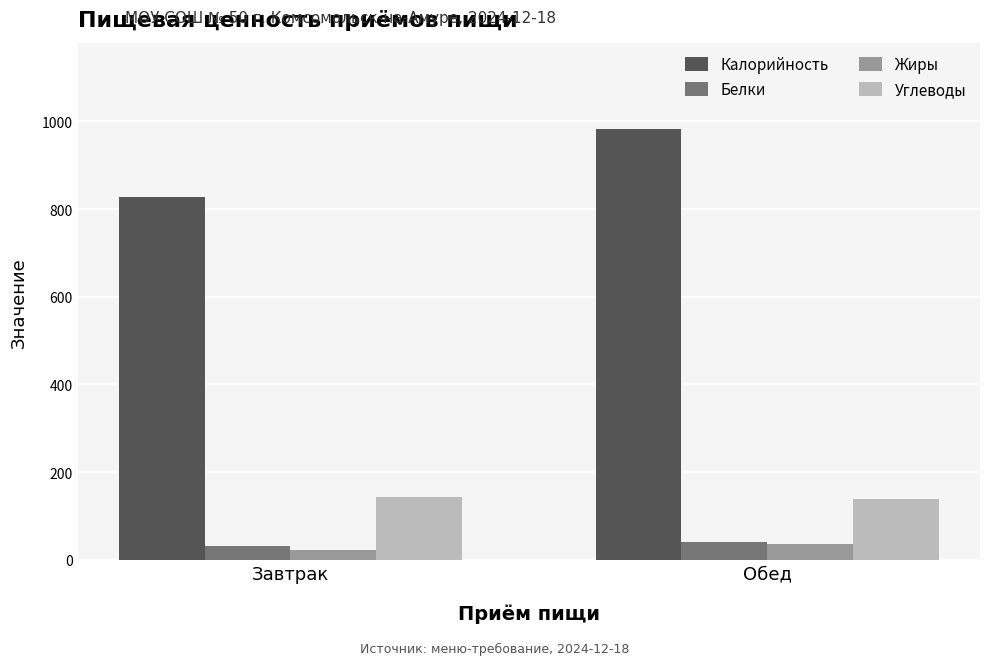

What are all the series names shown in the legend?

Калорийность, Белки, Жиры, Углеводы